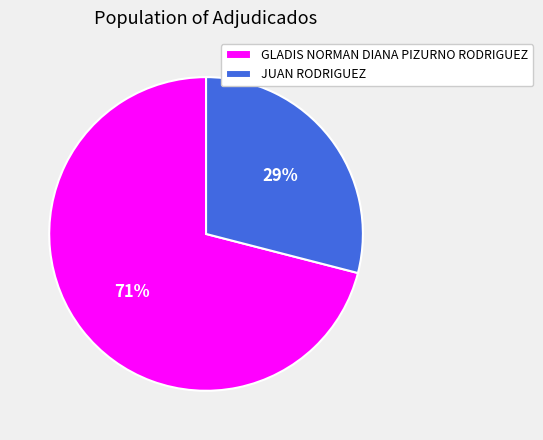

Which has a higher value, GLADIS NORMAN DIANA PIZURNO RODRIGUEZ or JUAN RODRIGUEZ?

GLADIS NORMAN DIANA PIZURNO RODRIGUEZ